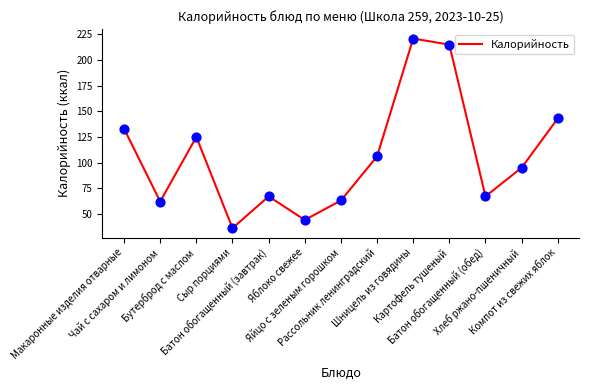

Between Яблоко свежее and Сыр порциями, which is larger?

Яблоко свежее